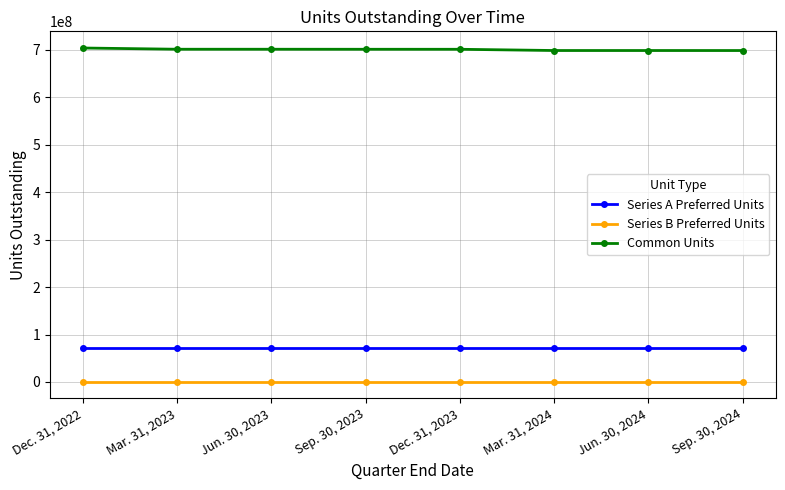

What is the sum of all Series A Preferred Units values?

568723744